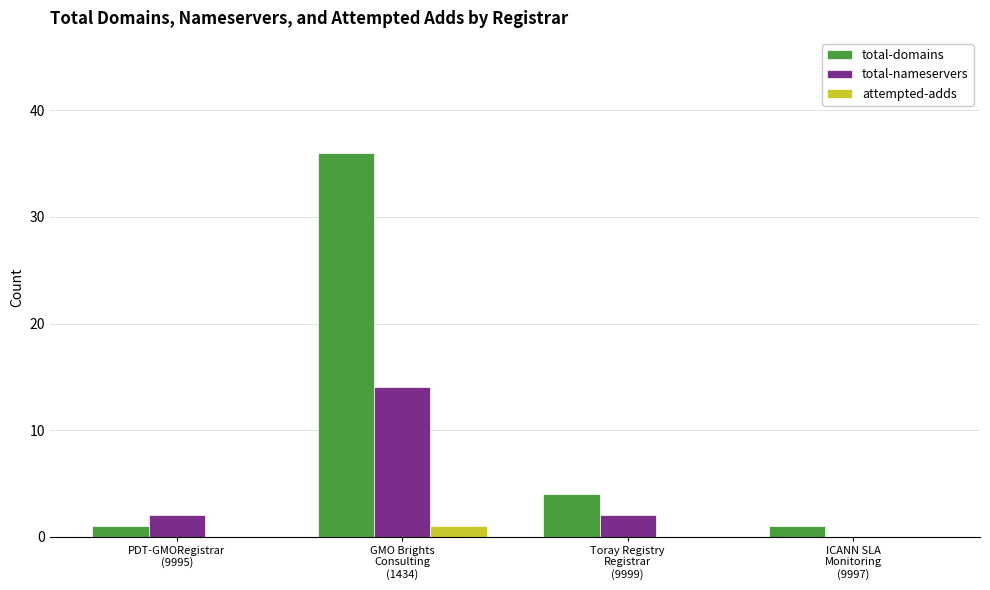

Count the total-nameservers values in the range 2 to 14.

3